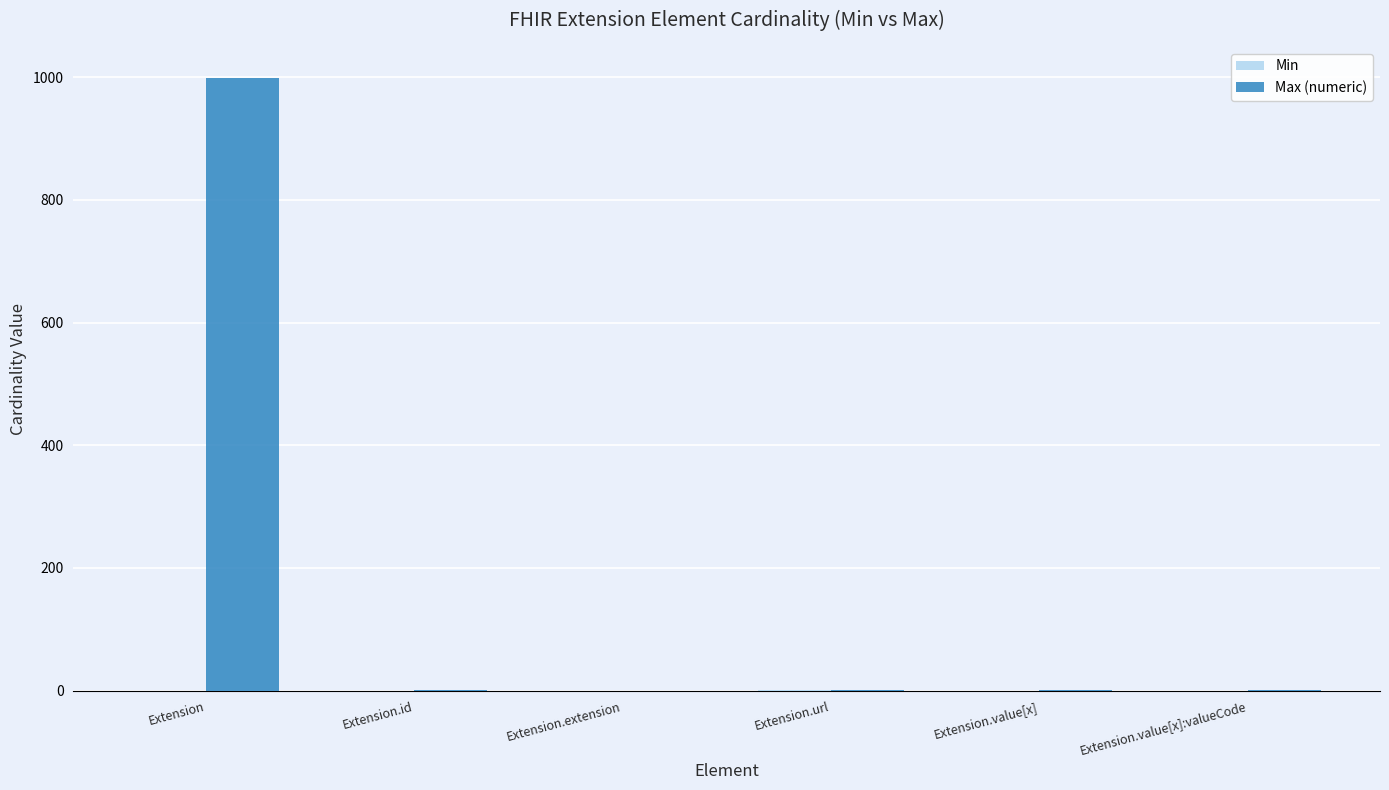

The value of Max (numeric) at Extension.extension is 0. True or false?

True